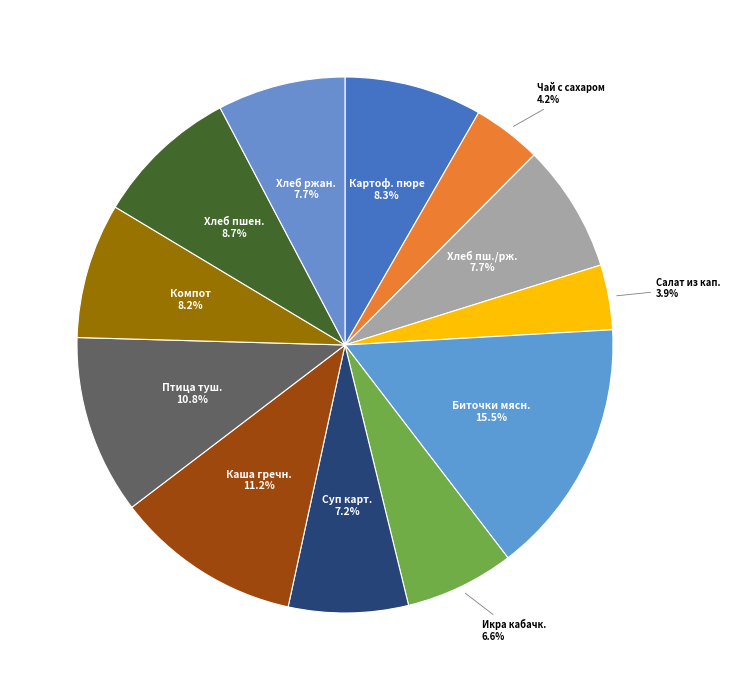

To the nearest percent, what is the difference between the largest and smallest slice percentages?

12%